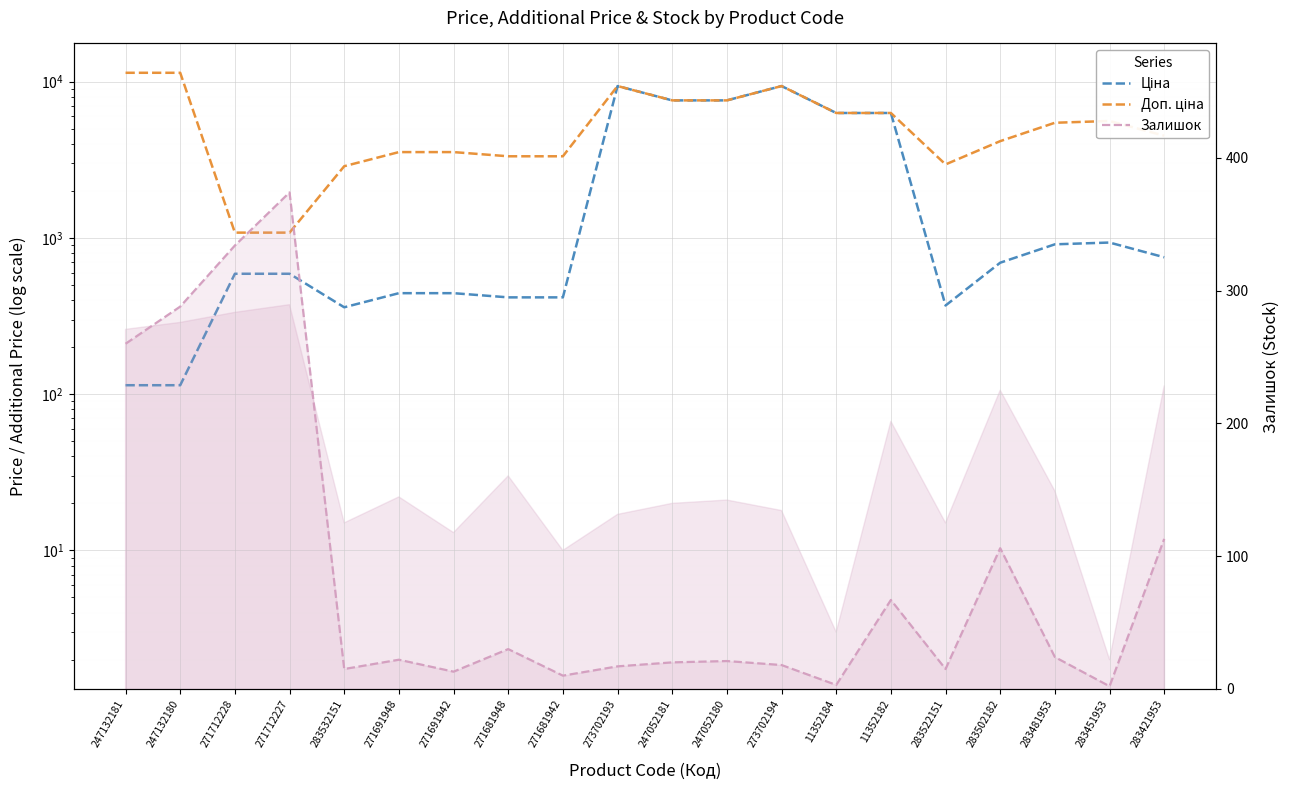

Which has a higher value, 273702193 or 247132181?

273702193